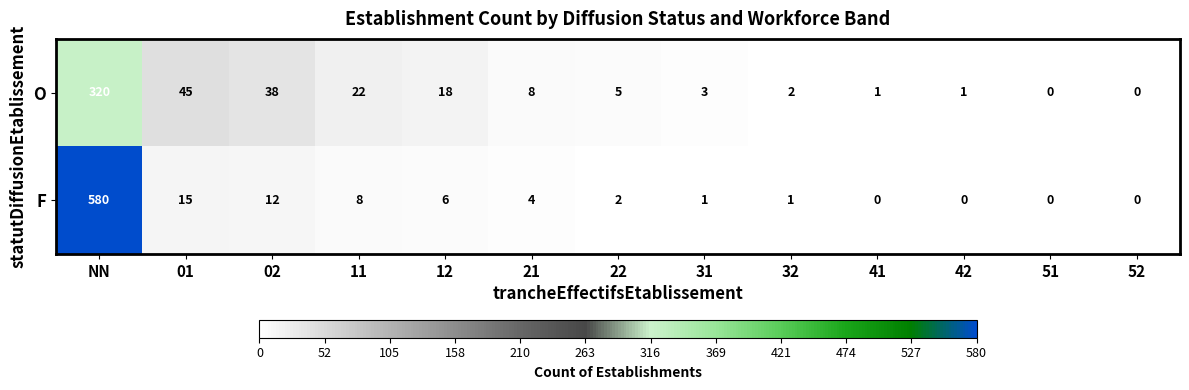

Reading left to right, transcribe all the data shown in this chart.

O: NN=320	01=45	02=38	11=22	12=18	21=8	22=5	31=3	32=2	41=1	42=1	51=0	52=0
F: NN=580	01=15	02=12	11=8	12=6	21=4	22=2	31=1	32=1	41=0	42=0	51=0	52=0